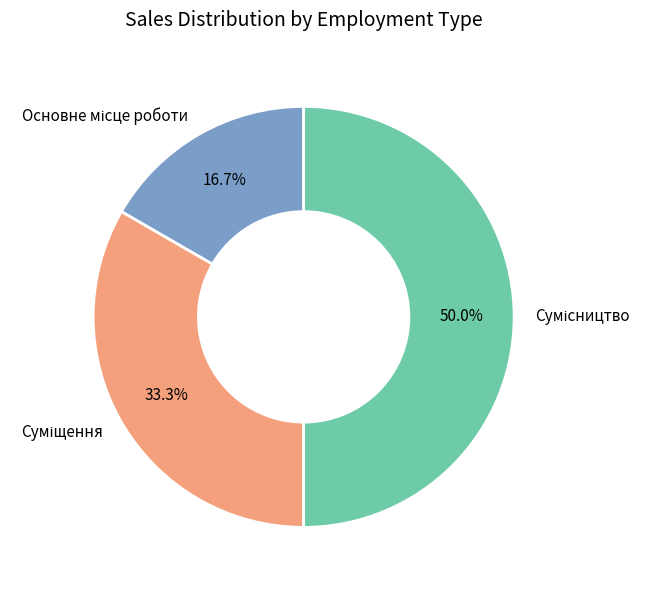

Count the number of slices in the pie.

3